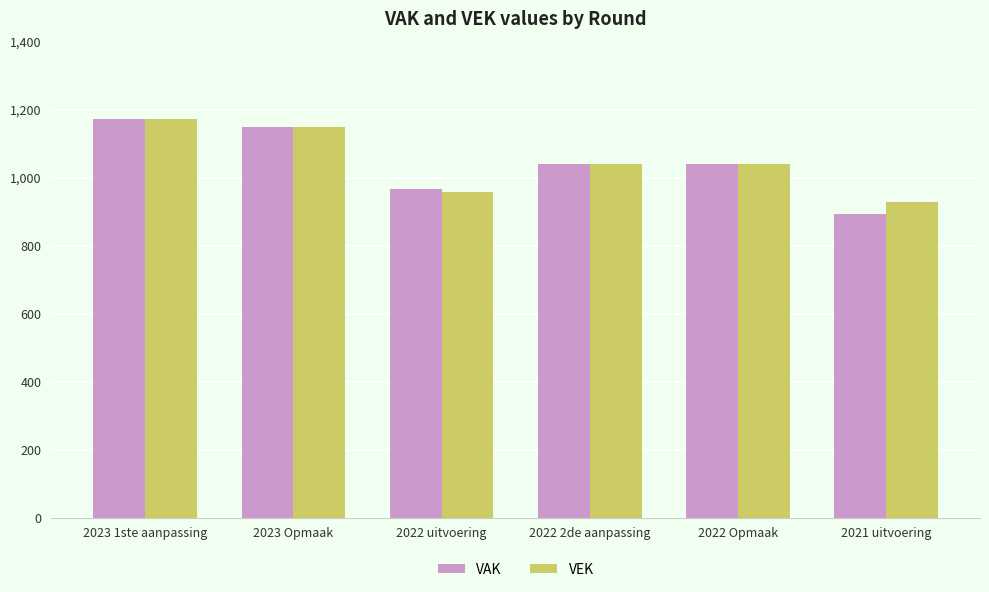

What is the total value across all series at 2023 1ste aanpassing?

2344